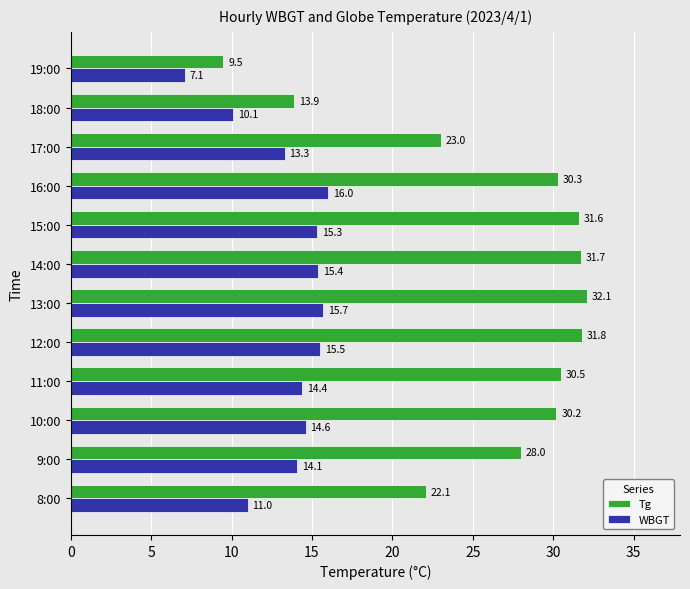

At 9:00, list the series in order from largest to smallest.

Tg, WBGT